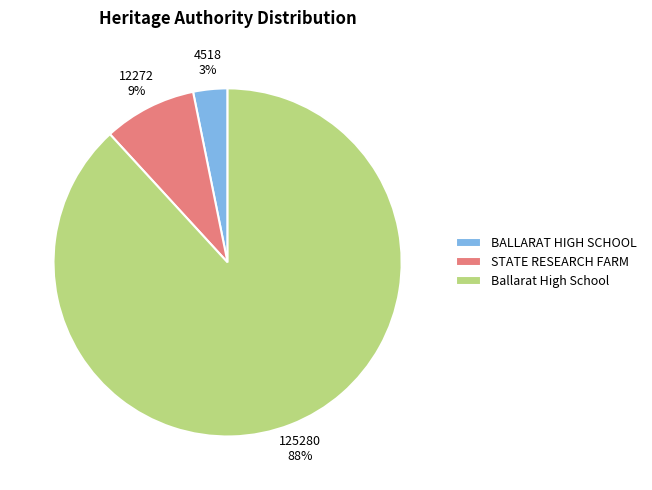

What is the majority slice?

Ballarat High School